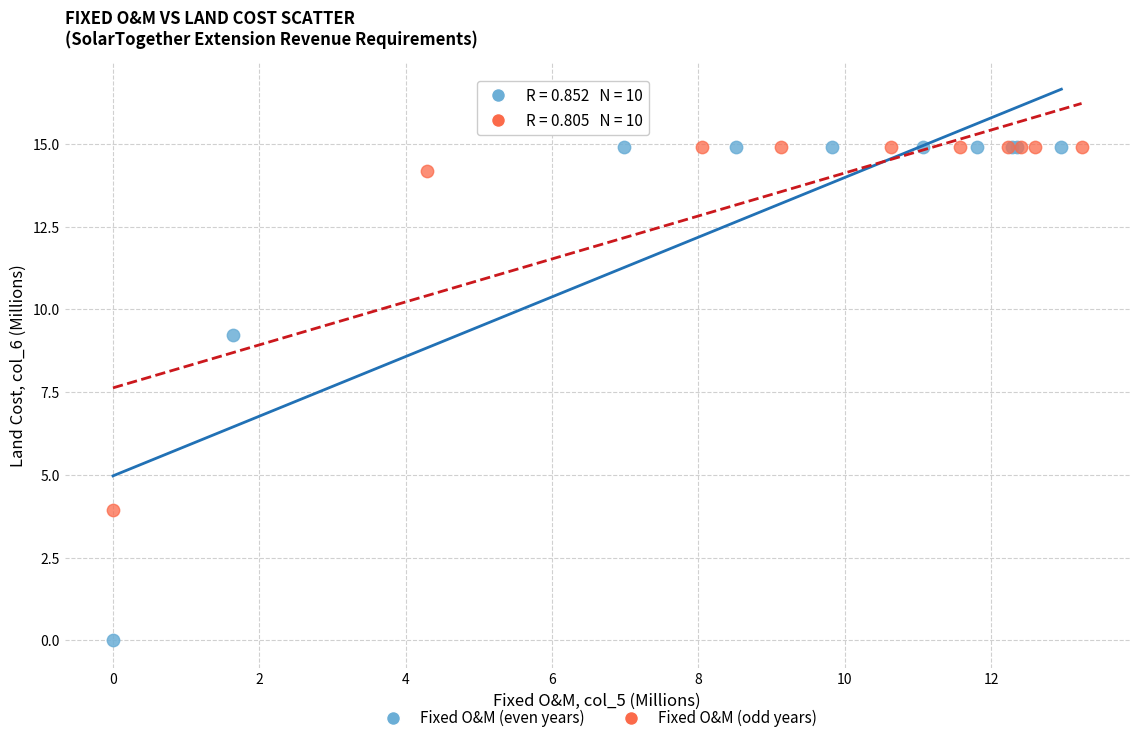

What are all the series names shown in the legend?

Fixed O&M (even years), Fixed O&M (odd years)